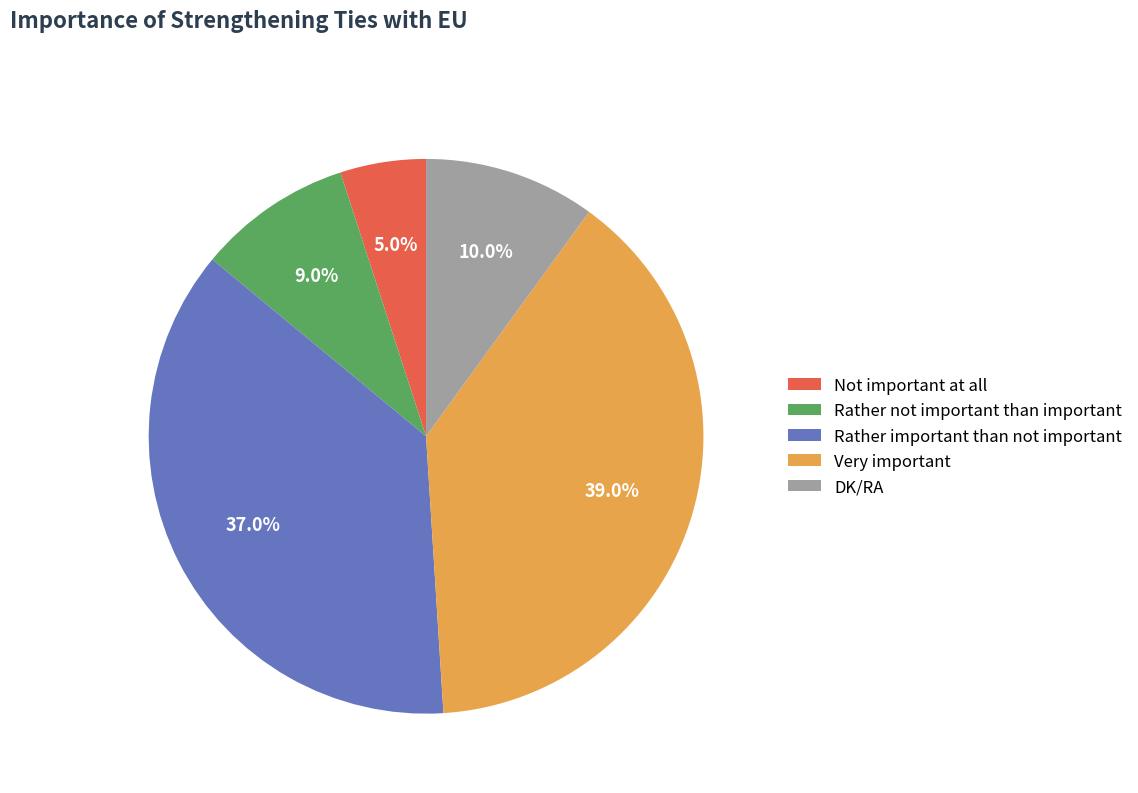

Which category has the smallest portion of the pie?

Not important at all